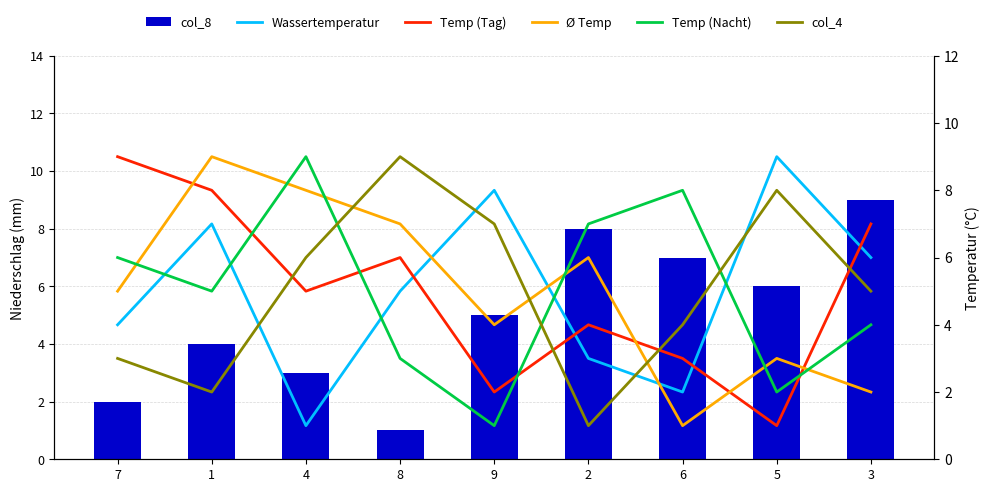

The value of Temp (Tag) at 8 is 6. True or false?

True